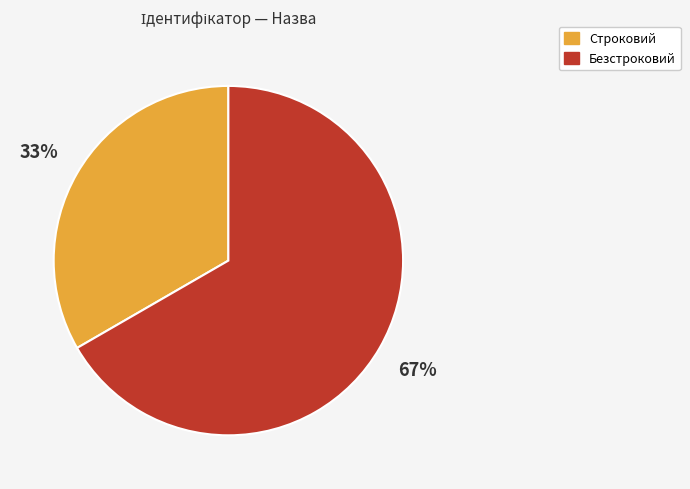

Which category accounts for the majority?

Безстроковий